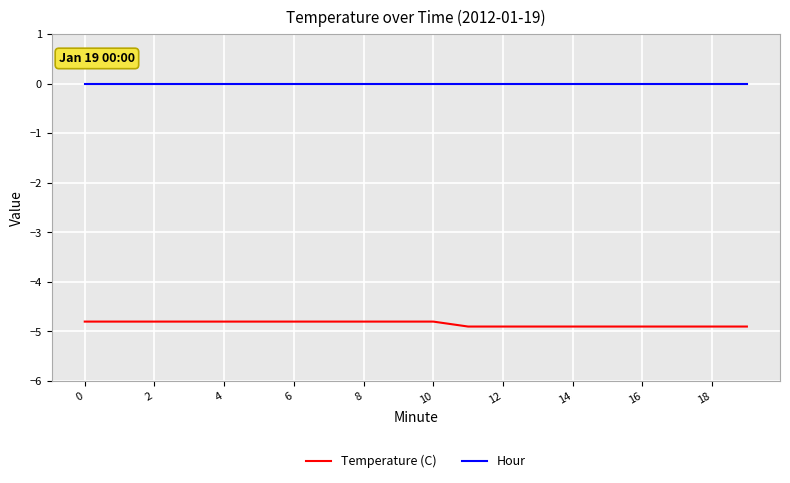

List the series in order of their overall mean, lowest first.

Temperature (C), Hour